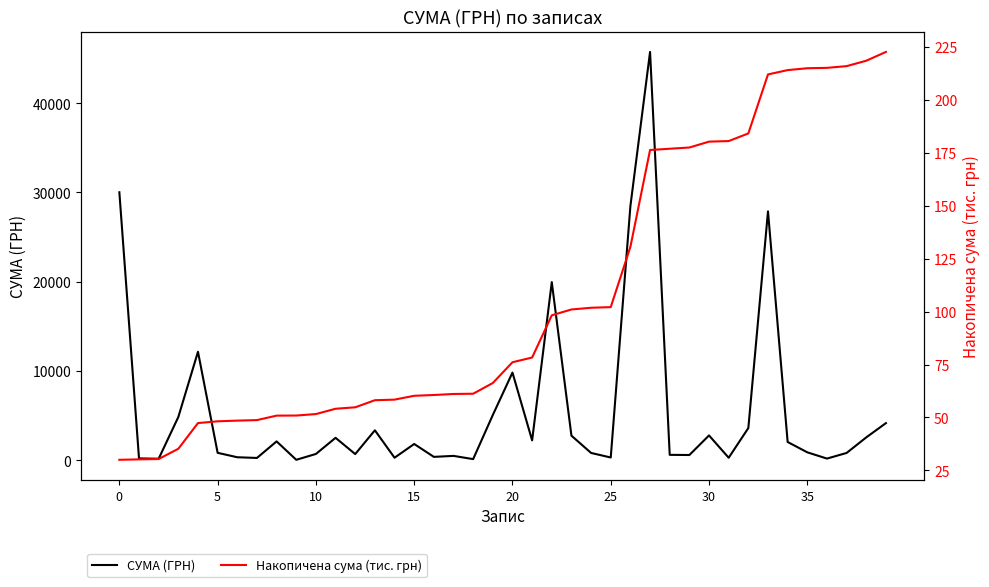

At which category is the sum across all series the highest?

27